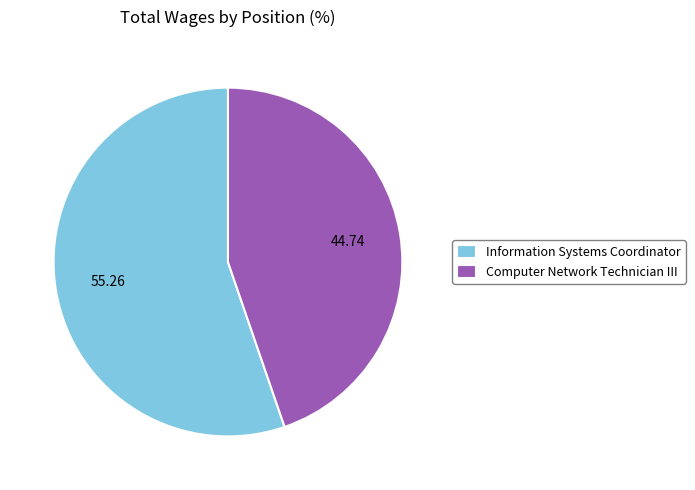

Between Information Systems Coordinator and Computer Network Technician III, which is larger?

Information Systems Coordinator